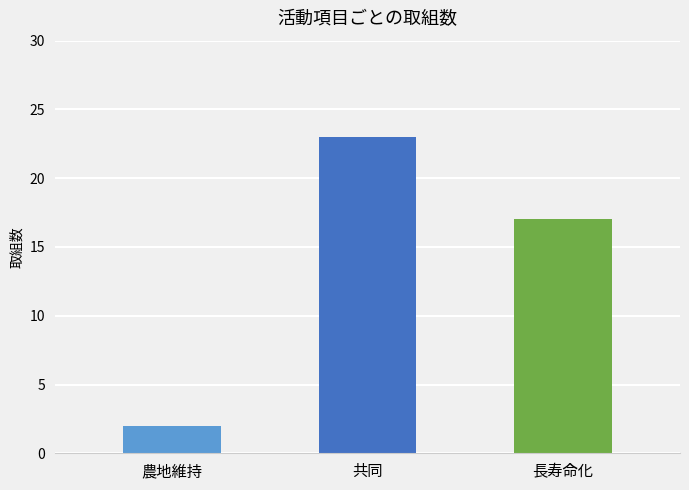

Reading left to right, list all the values displayed in this chart.

農地維持=2	共同=23	長寿命化=17